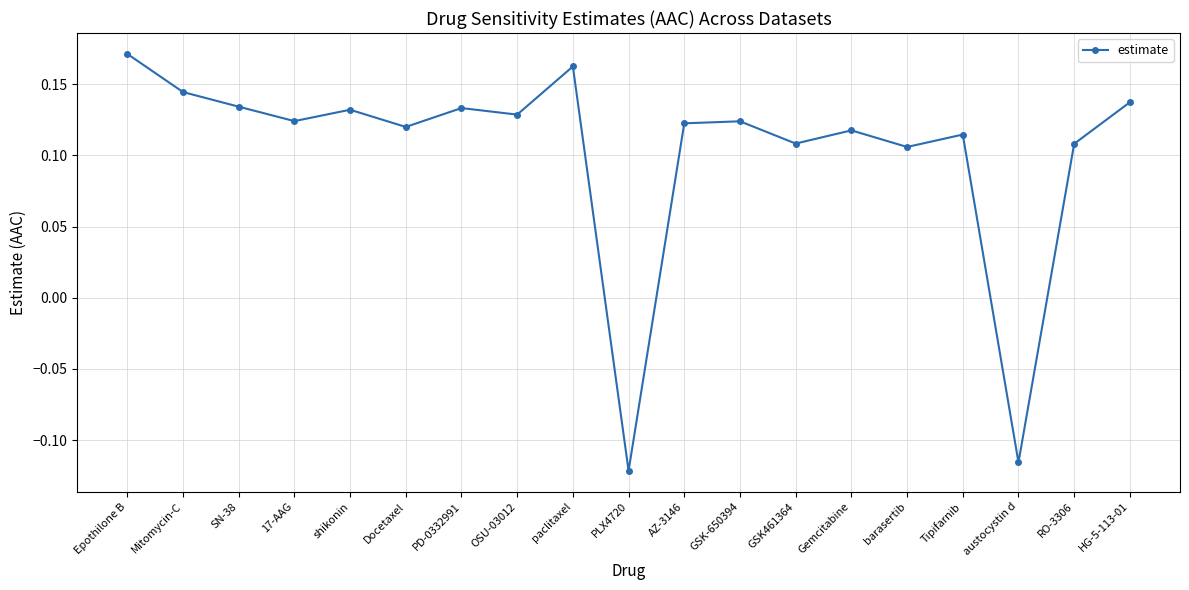

Between SN-38 and HG-5-113-01, which is larger?

HG-5-113-01